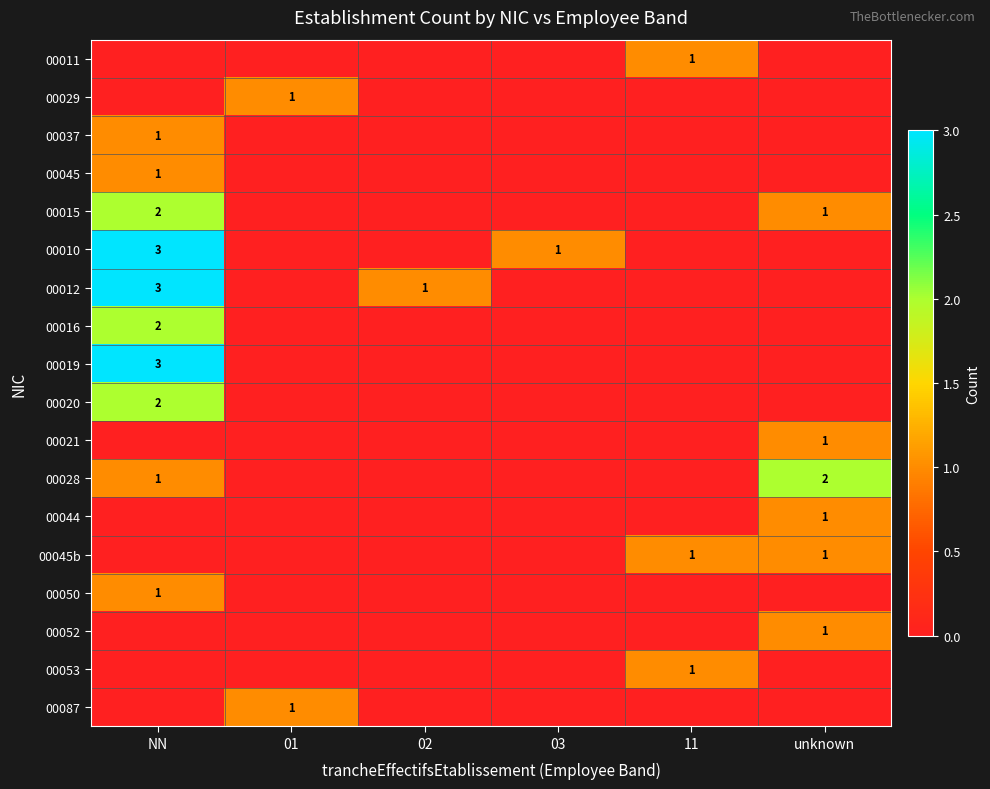

How many distinct data groups are displayed?

18